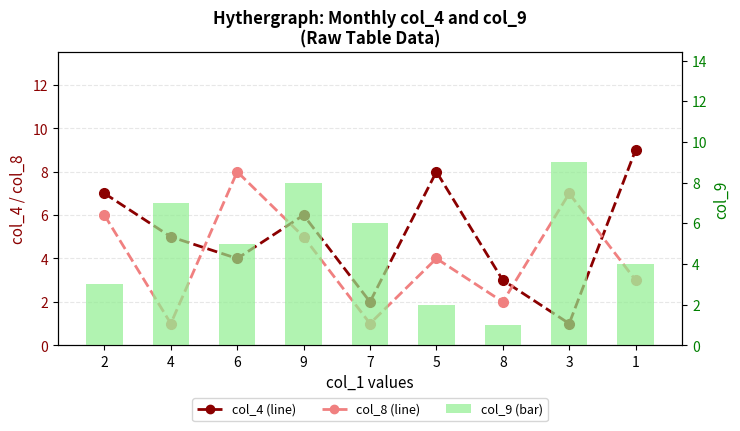

Which series has the largest range (max minus min)?

col_4 (line)